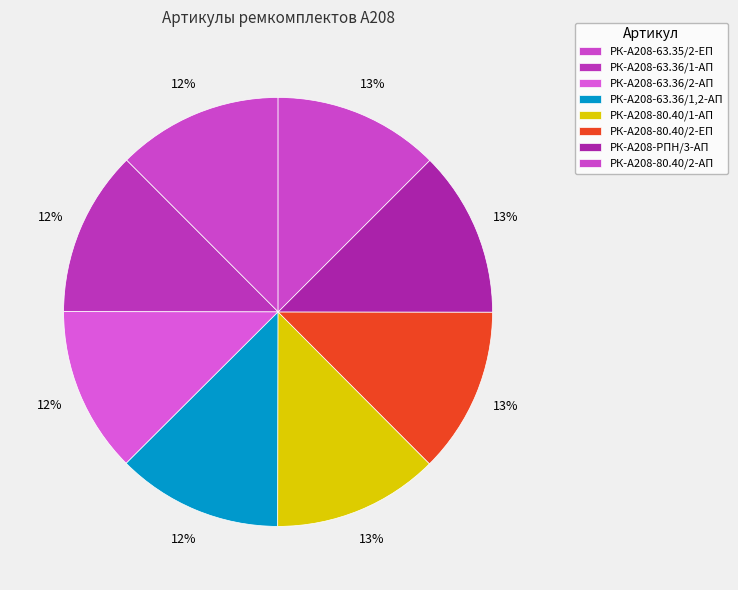

Count the number of slices in the pie.

8